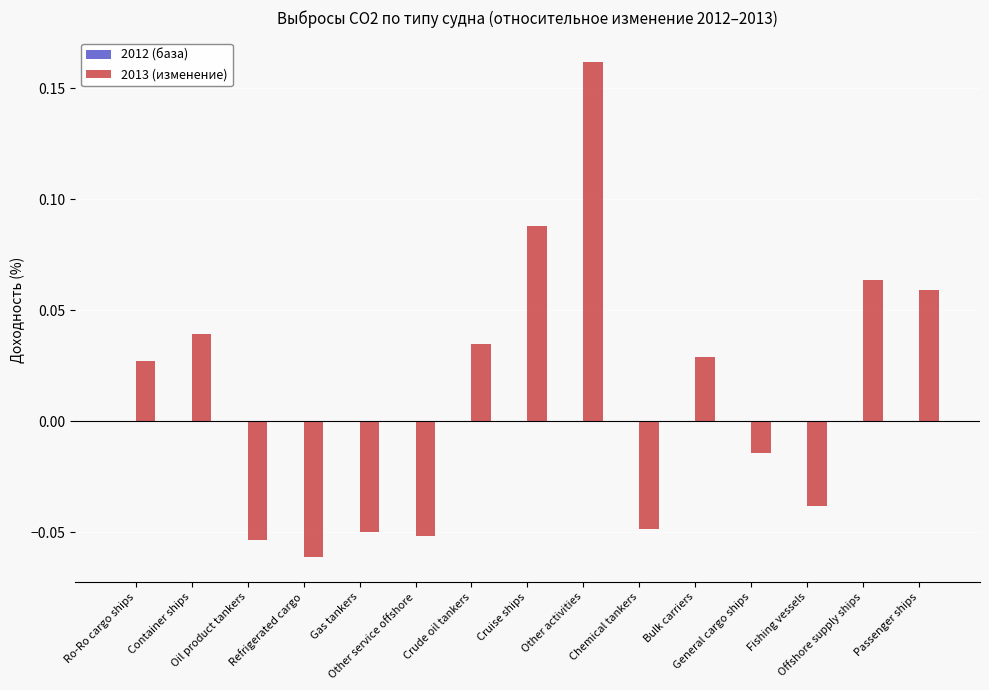

Count the number of values greater than 0.

8